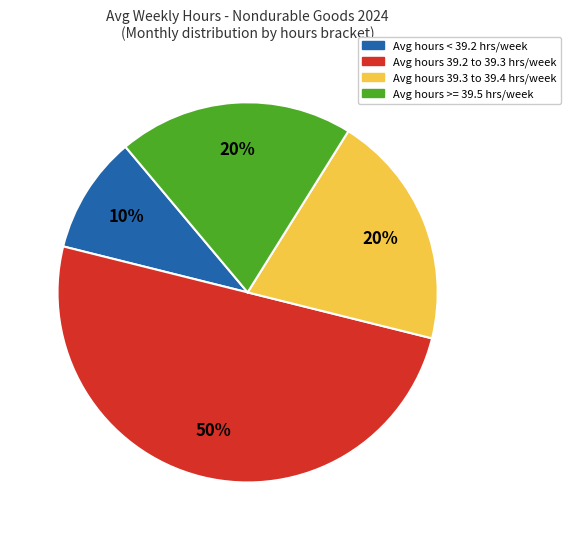

To the nearest percent, what is the difference between the largest and smallest slice percentages?

40%